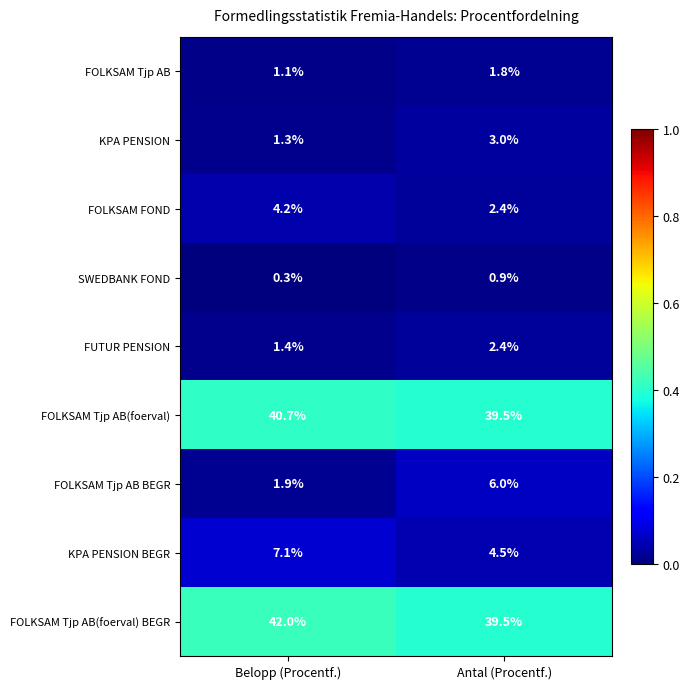

True or false: FOLKSAM Tjp AB BEGR has a value of 10.3 at Antal (Procentf.).

False